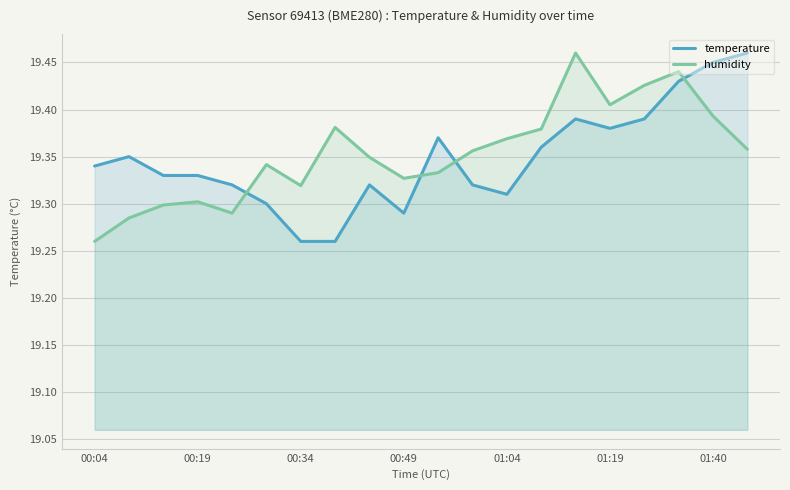

Is it true that temperature equals 8.8 at 00:34?

False